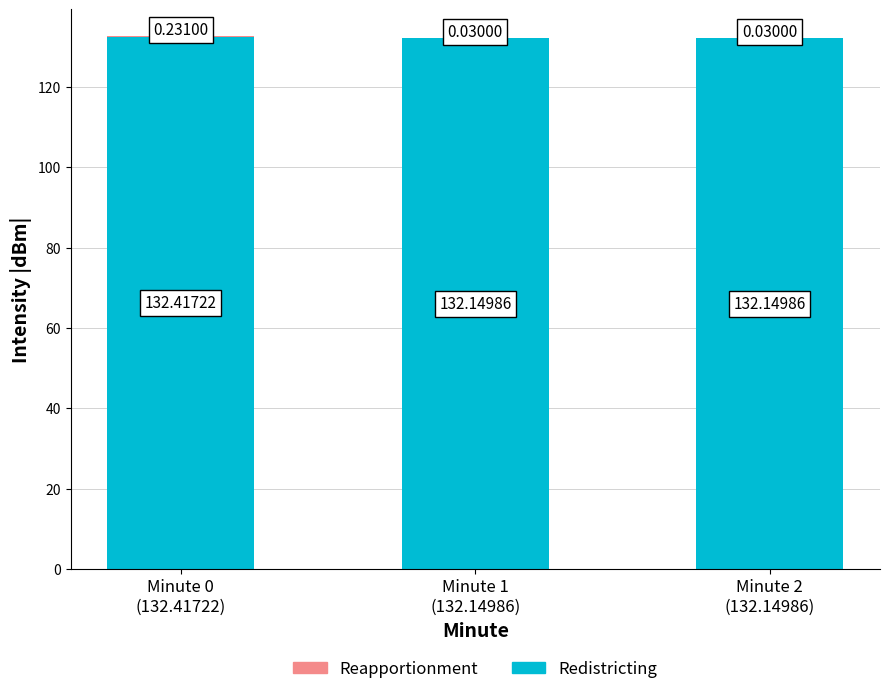

What is the sum of all Redistricting values?

396.7